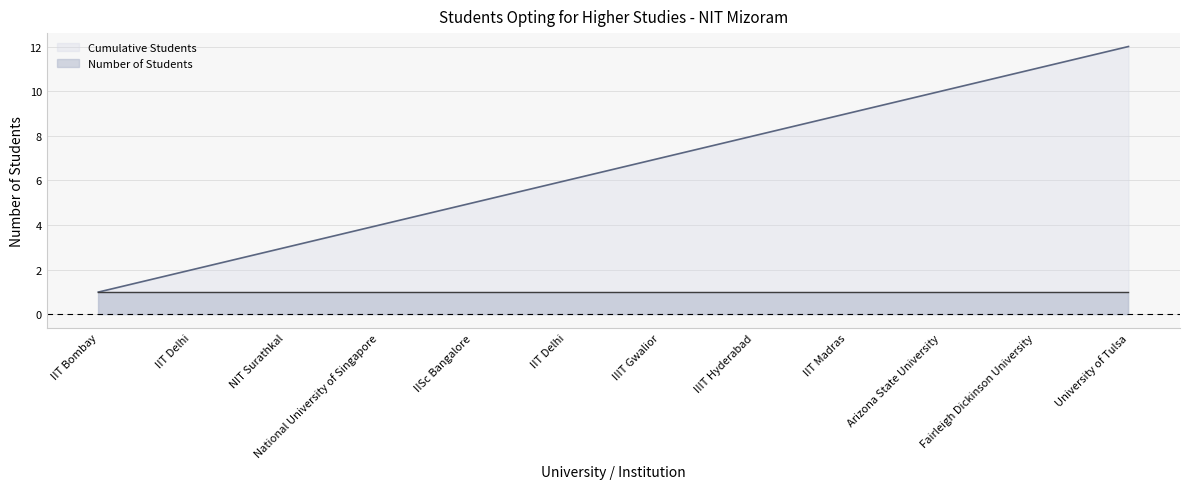

What is the label of the 12th point from the right?

IIT Bombay